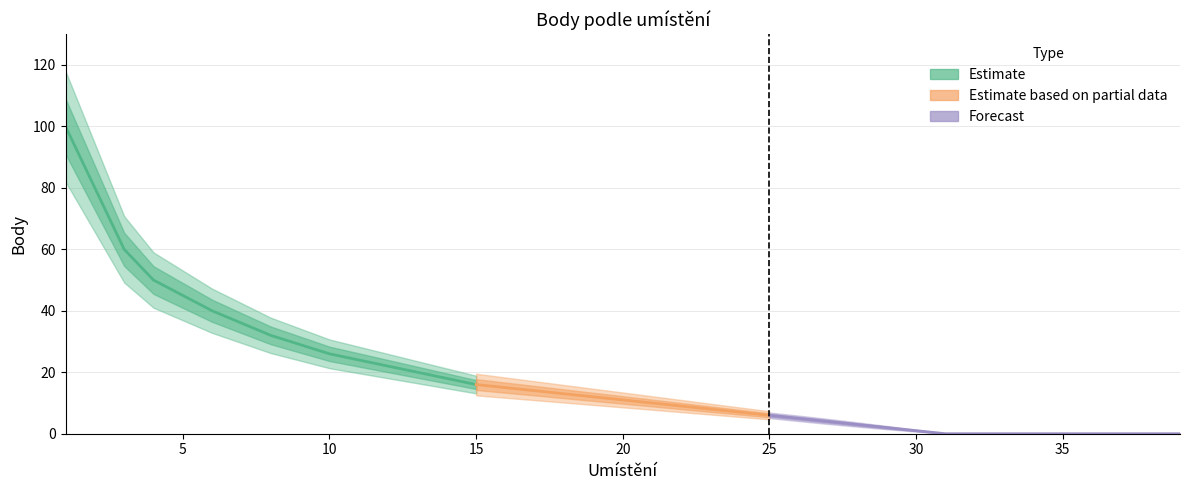

What is the greatest value displayed?

100